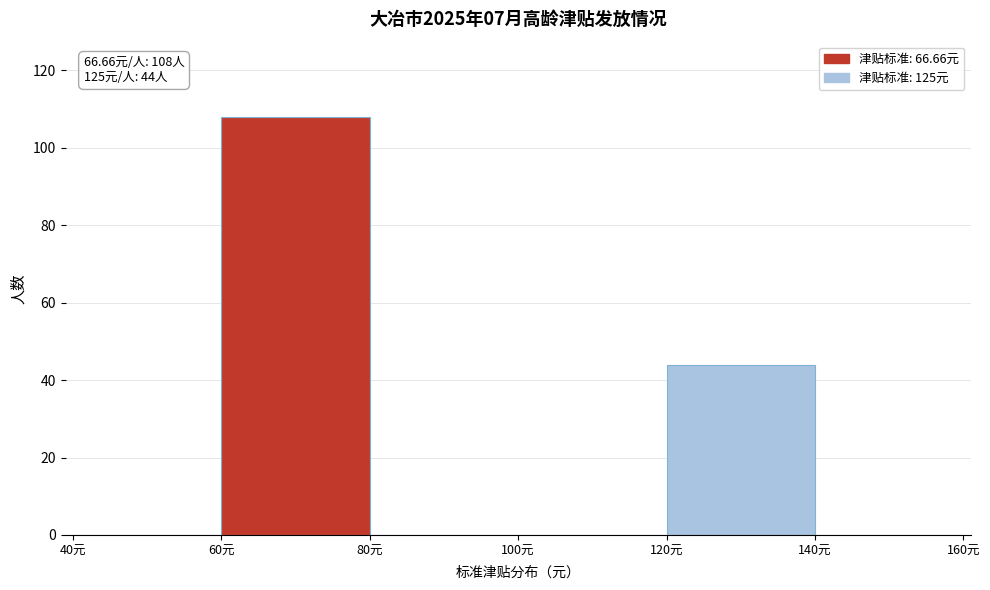

Reading left to right, list all the values displayed in this chart.

40元=0	60元=108	80元=0	100元=0	120元=44	140元=0